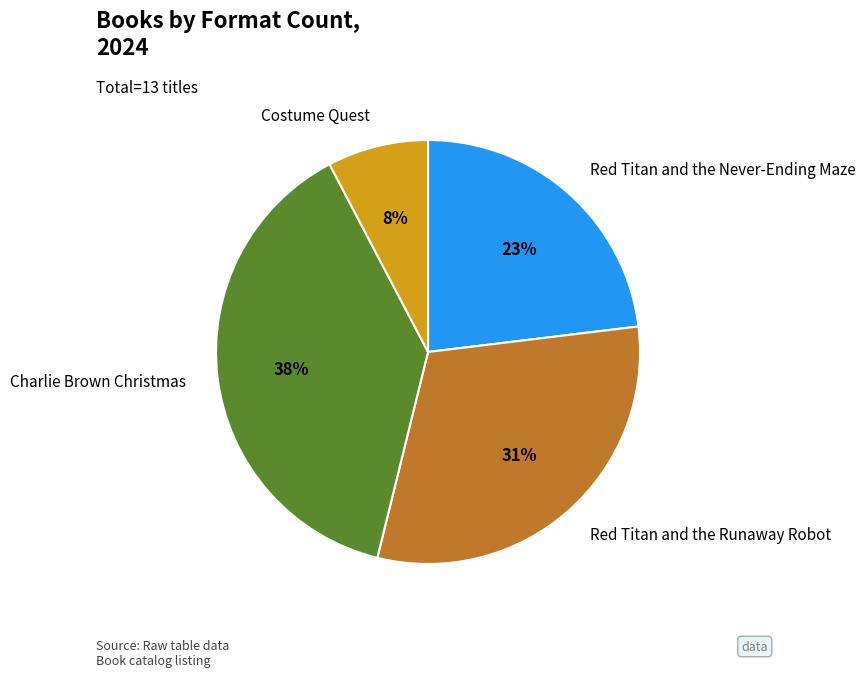

How many slices are in this pie chart?

4